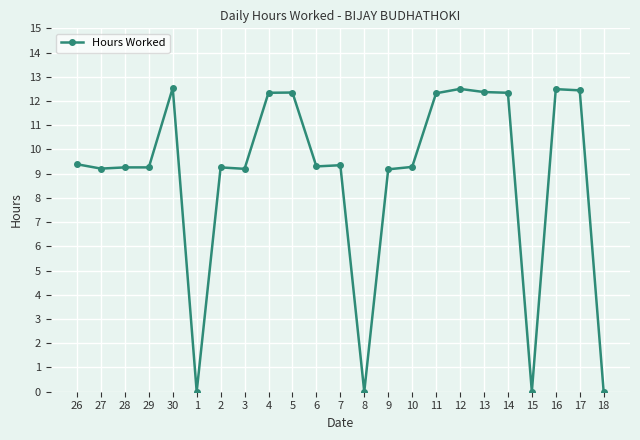

What is the sum of all values?

204.4